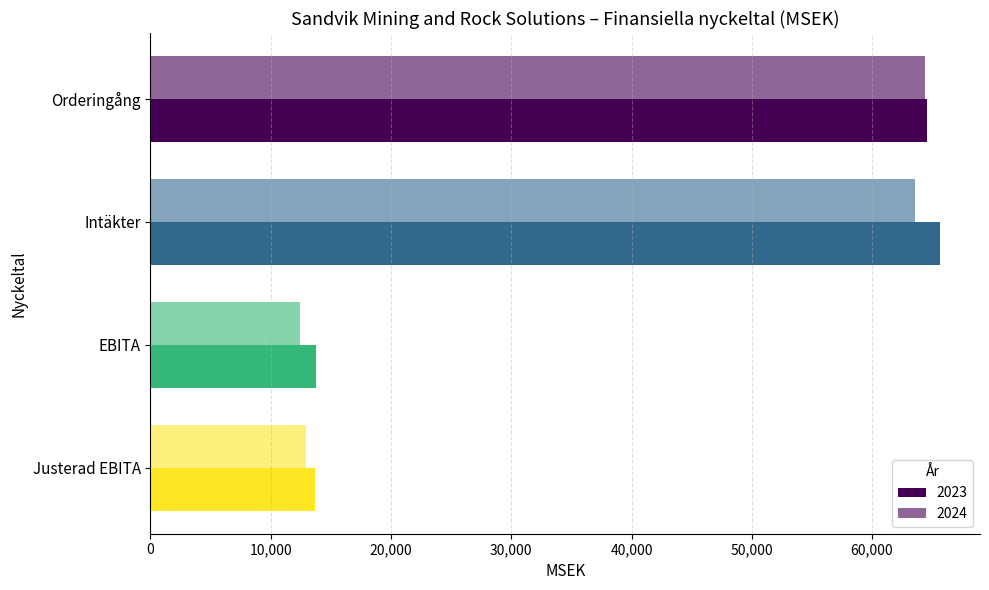

What value does the 2024 series have at EBITA, to the nearest 100?

12400